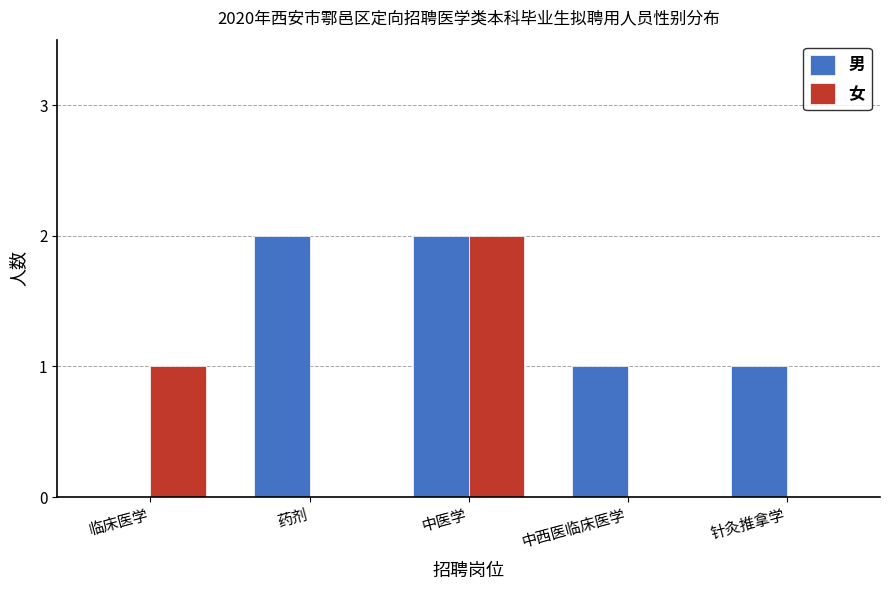

Is it true that 男 equals 1 at 针灸推拿学?

True